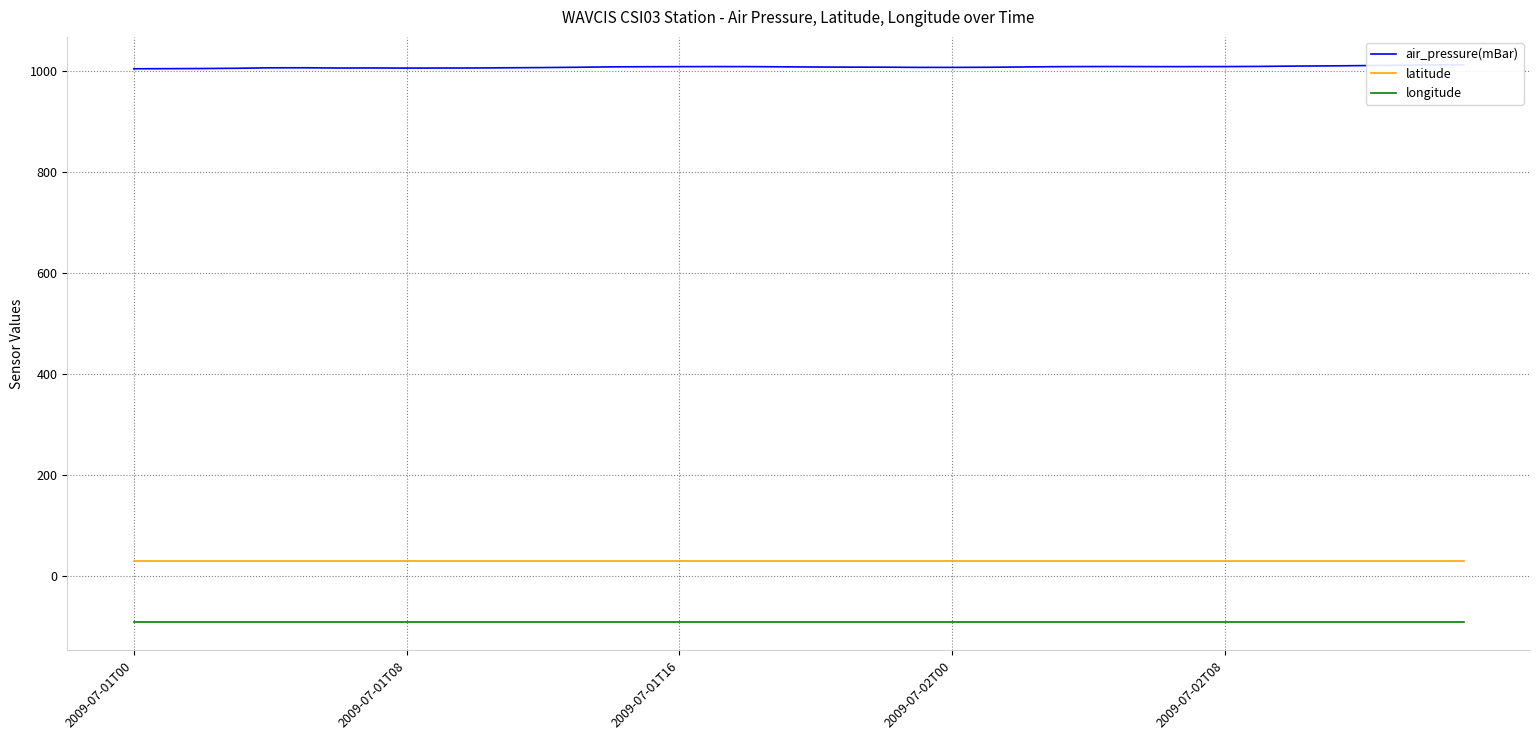

True or false: latitude has a value of 44.2 at 29.

False